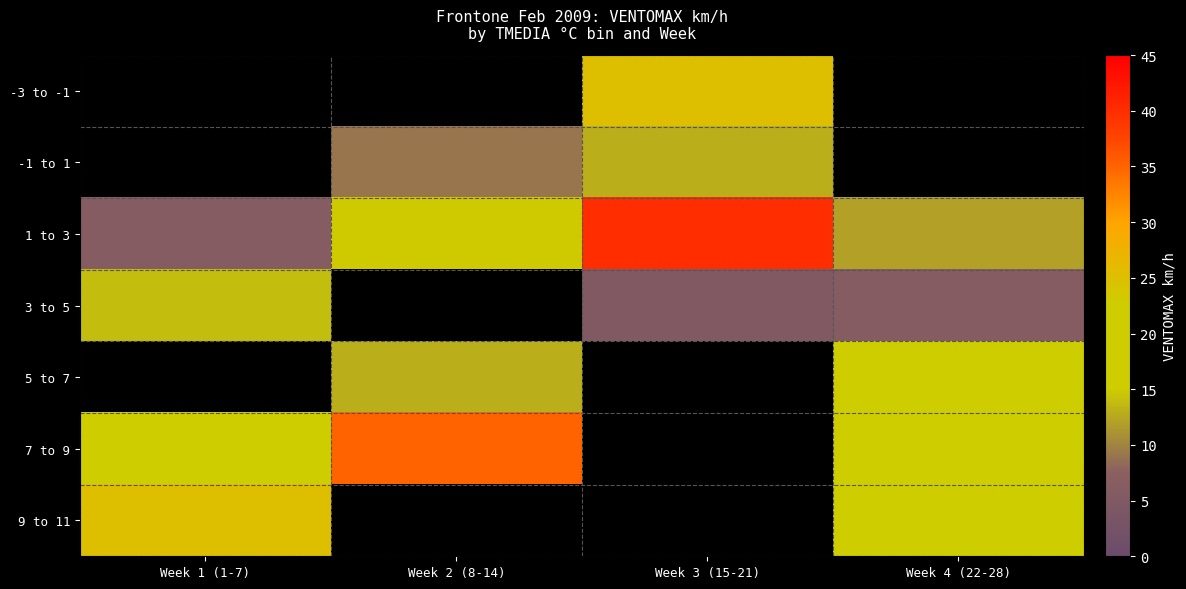

Is the value of -1 to 1 at Week 2 (8-14) greater than the value of 3 to 5 at Week 2 (8-14)?

No